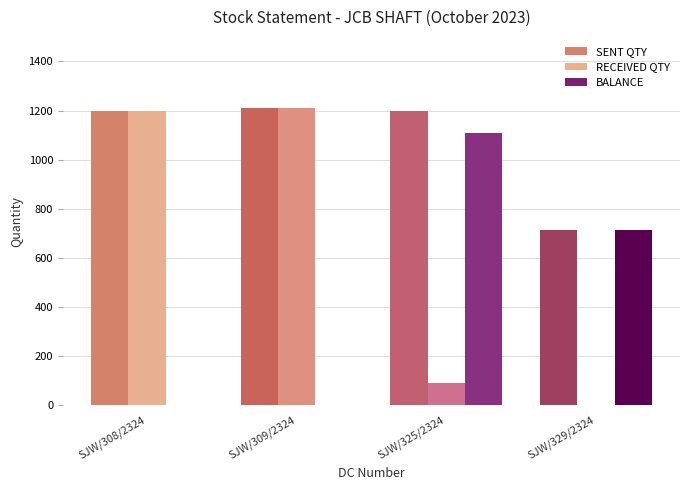

What is the difference between the RECEIVED QTY values at SJW/325/2324 and SJW/309/2324?

1119